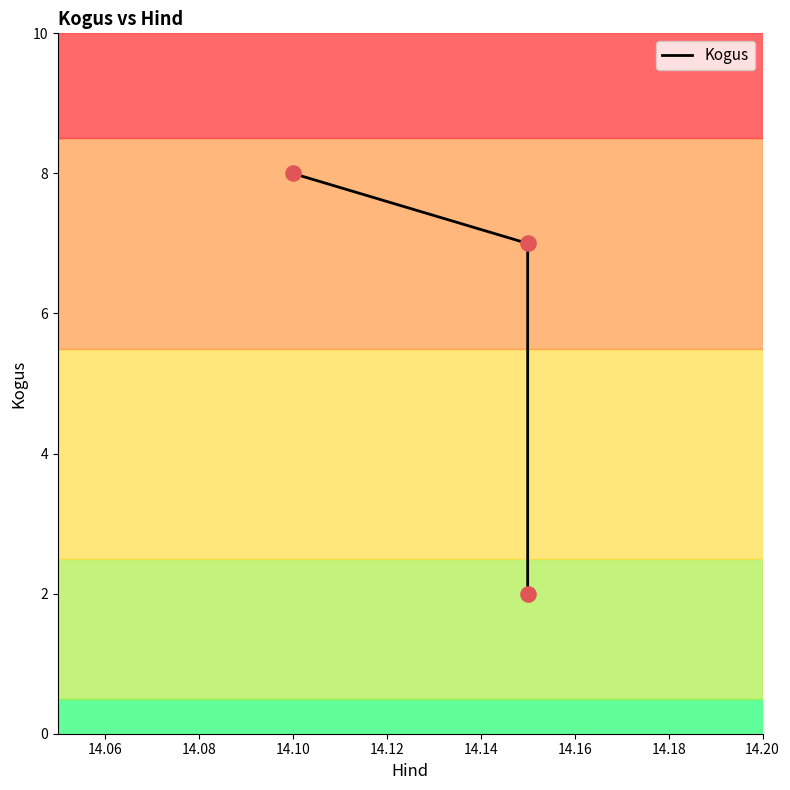

Which has a higher value, 14.08 or 14.04?

14.04